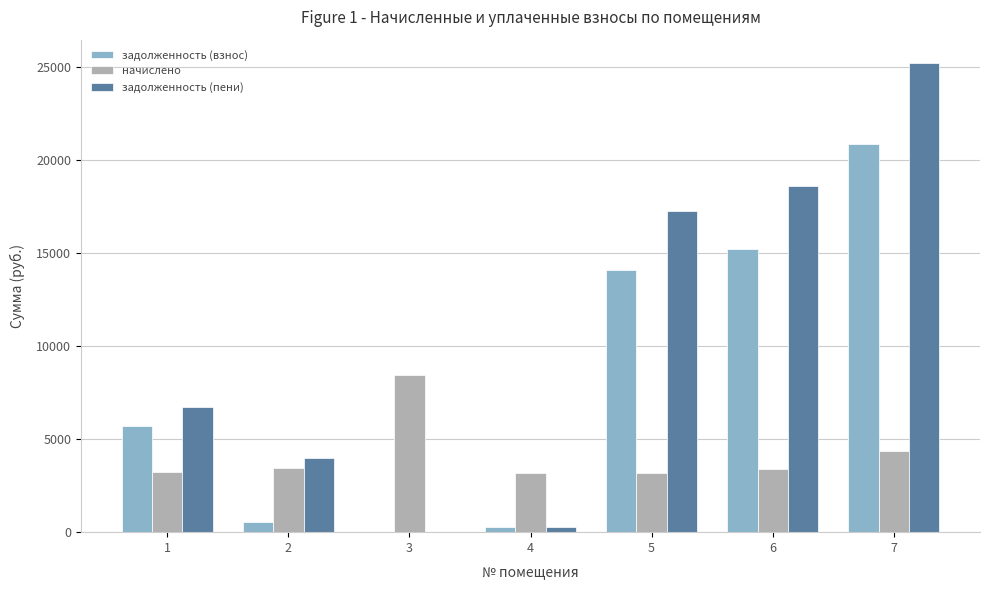

Is the value of начислено at 2 greater than the value of задолженность (пени) at 1?

No